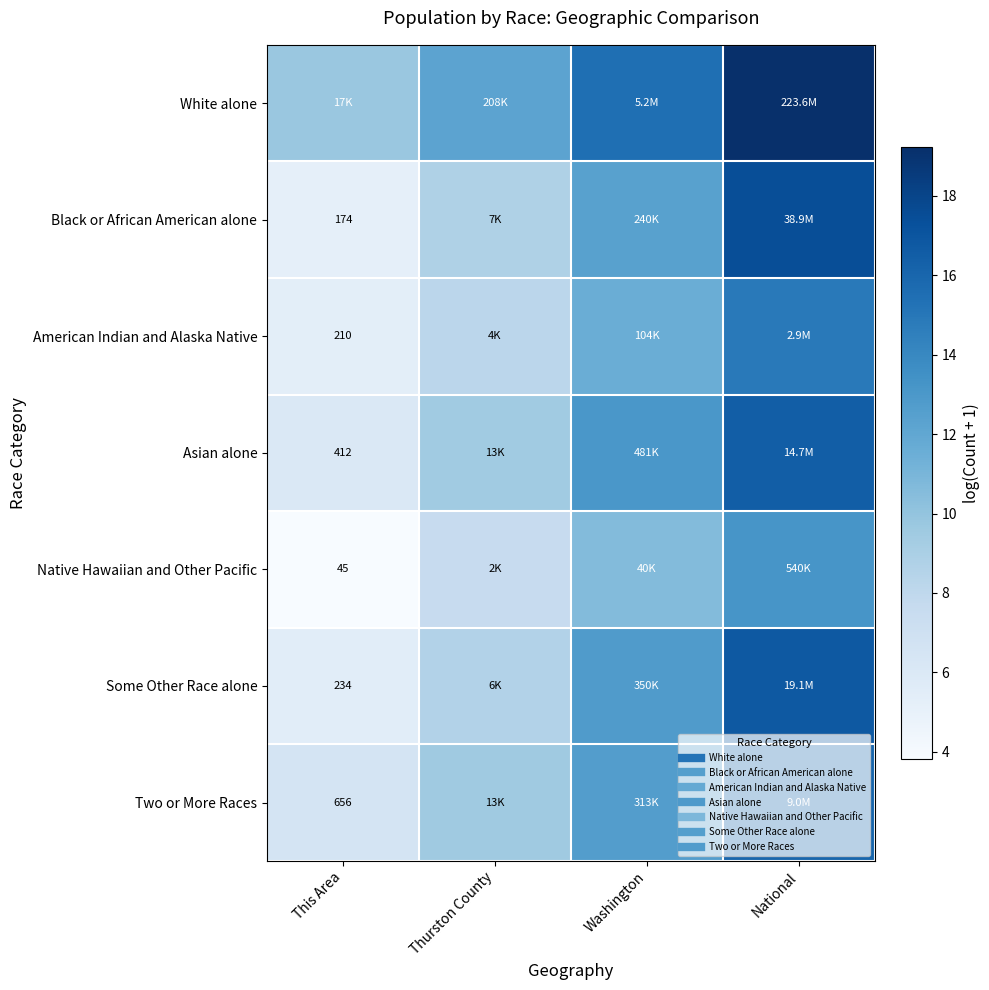

Between Washington and National, which series saw the biggest shift?

Black or African American alone